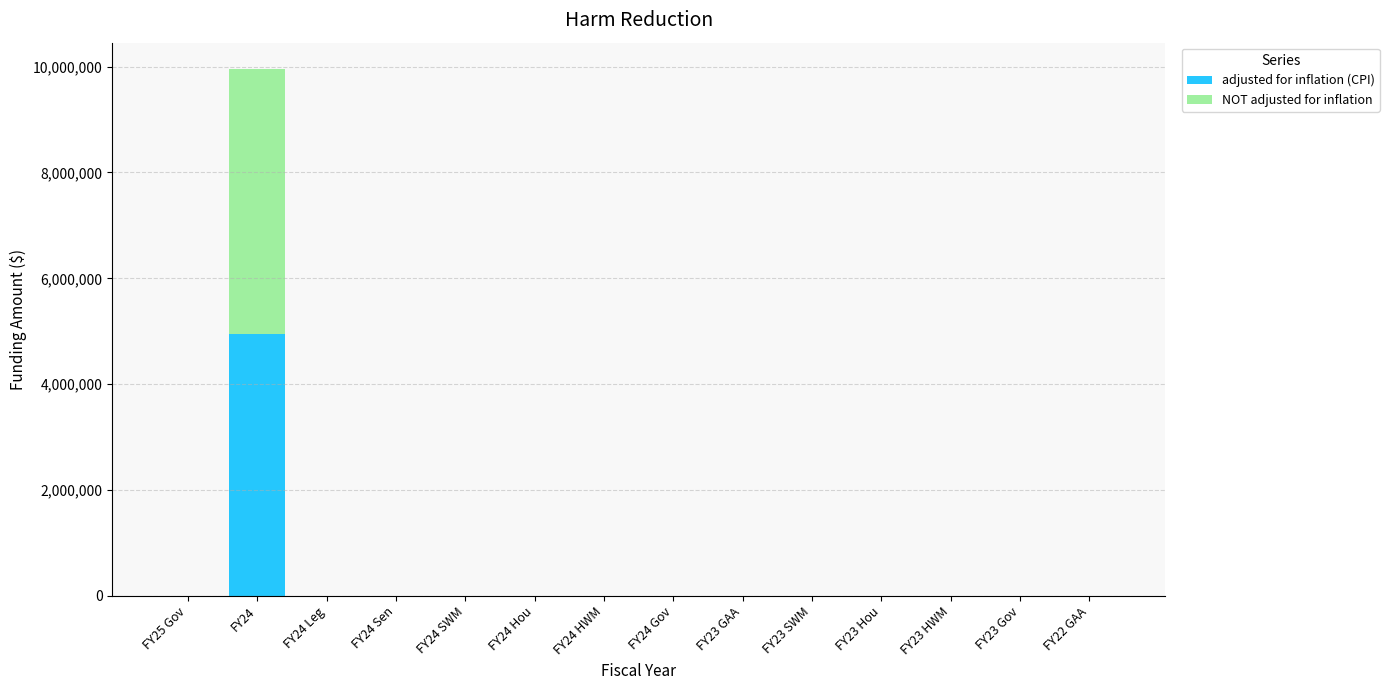

The value of adjusted for inflation (CPI) at FY25 Gov is 1933236. True or false?

False